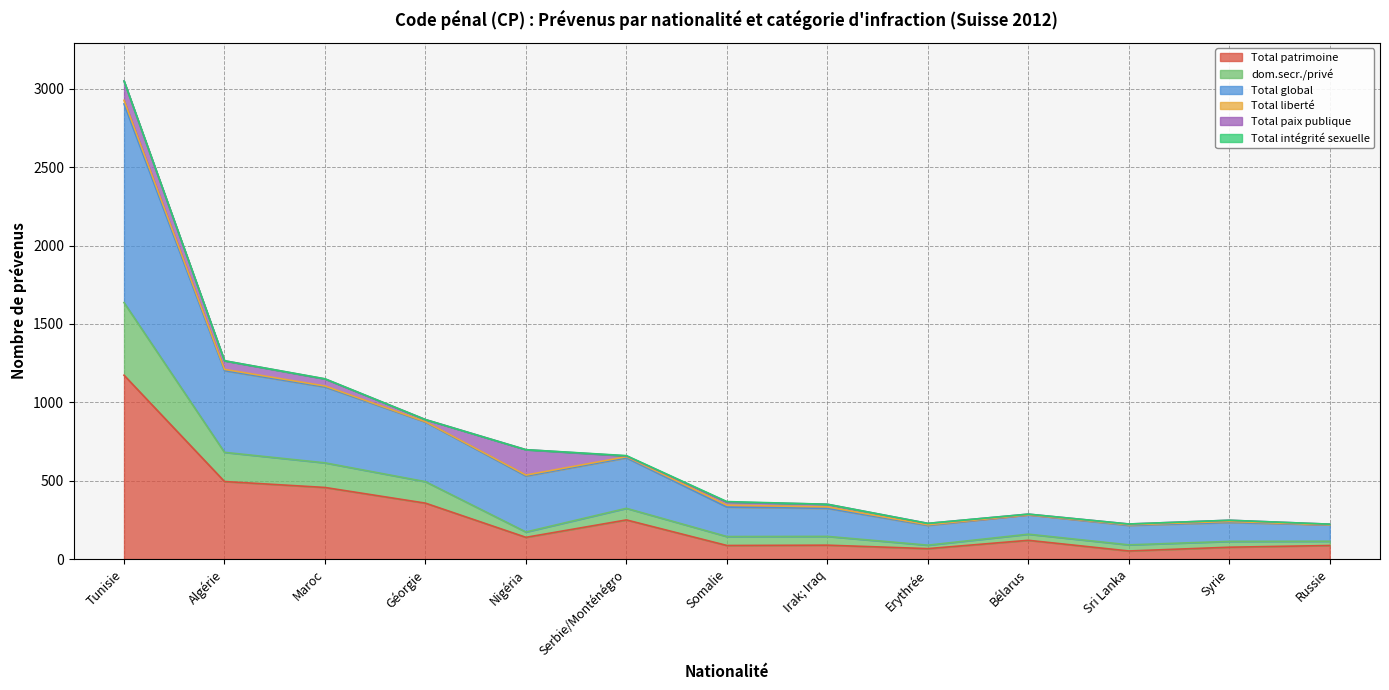

What is the highest value of the Total patrimoine series?

1173